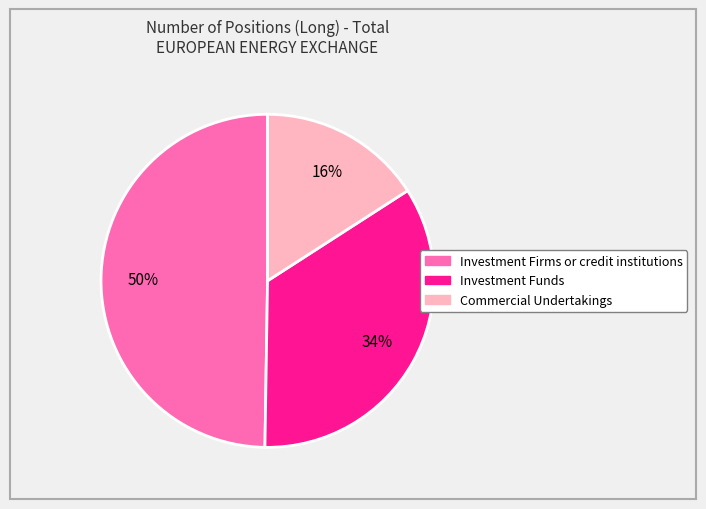

What is the largest slice in the pie chart?

Investment Firms or credit institutions